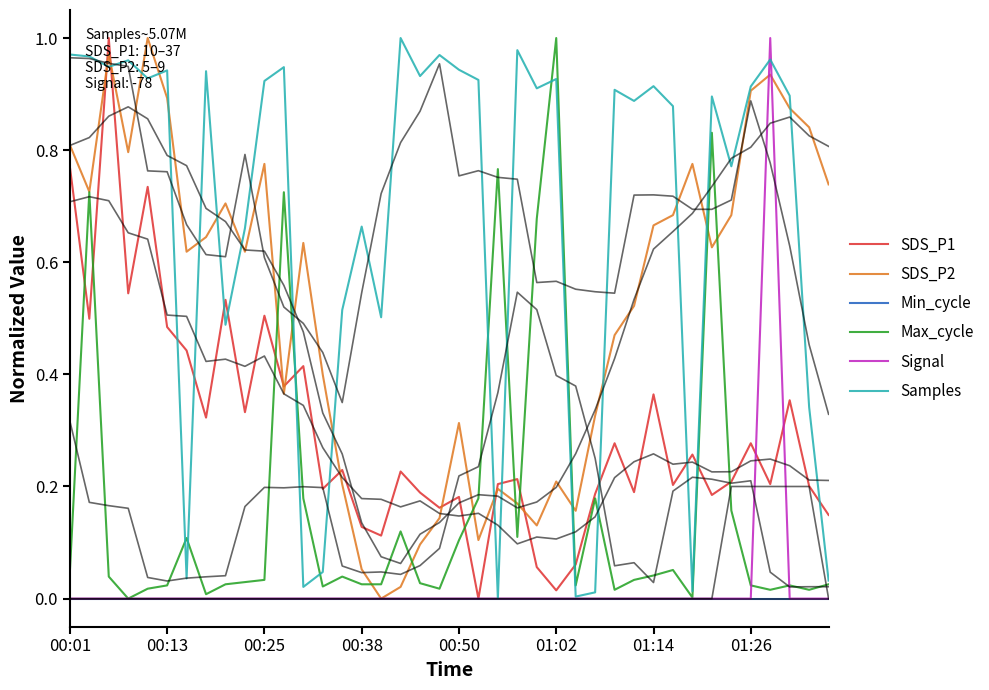

Is the value of Signal at 01:14 greater than the value of Max_cycle at 34?

No